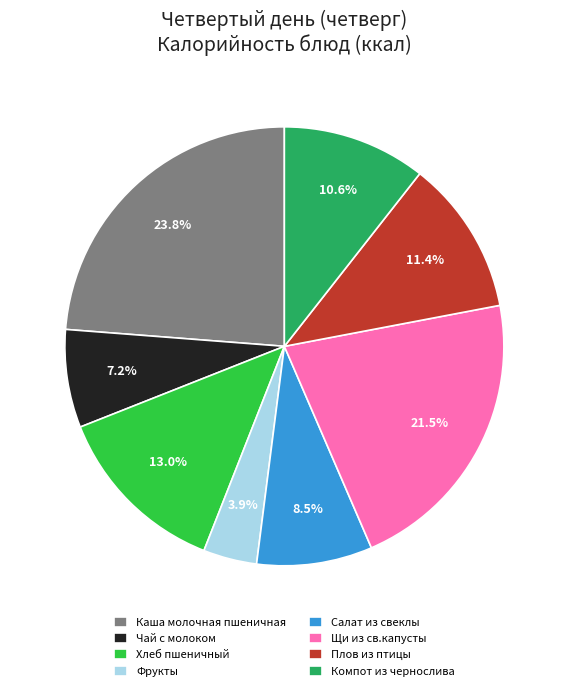

Do Хлеб пшеничный and Щи из св.капусты together represent more than half of the pie?

No